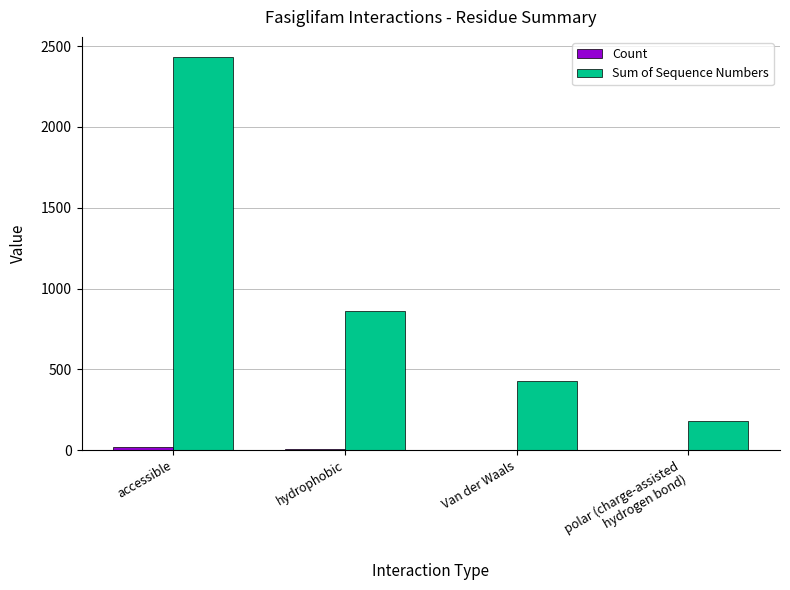

Which series has the largest total across all categories?

Sum of Sequence Numbers